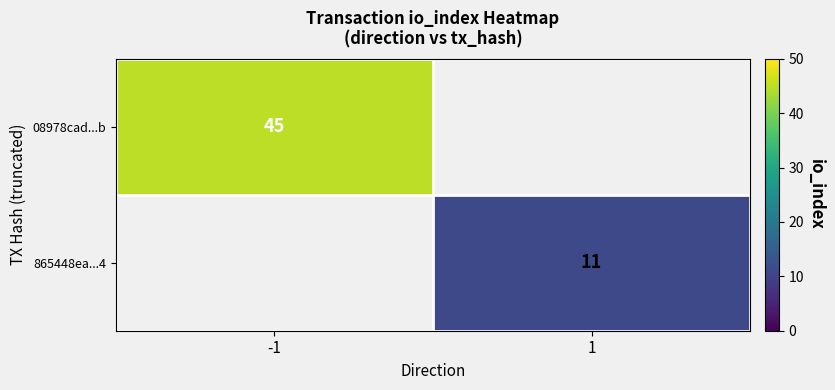

Is it true that 865448ea...4 equals 11 at 1?

True